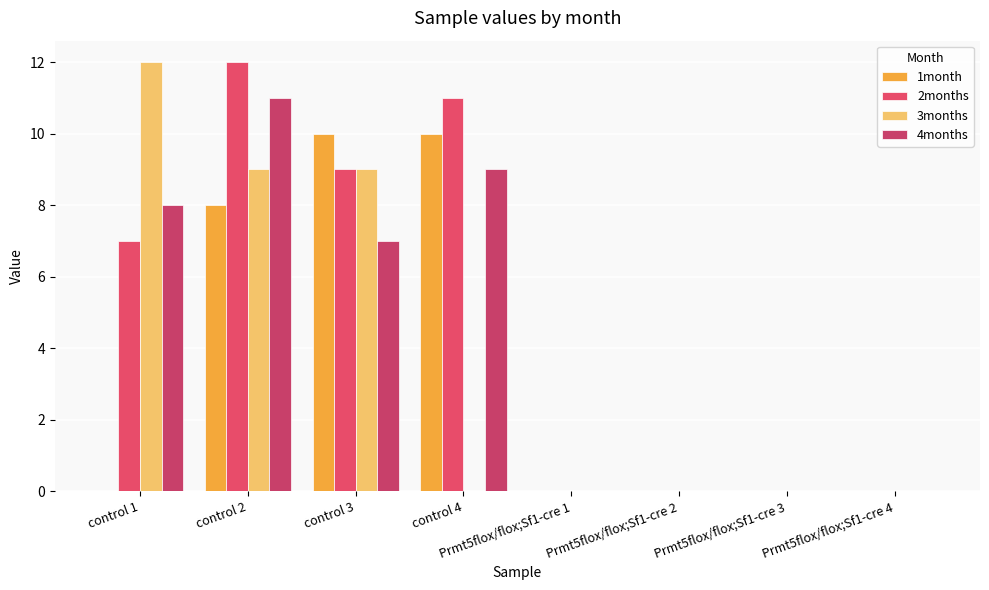

Are the bars grouped side by side (vs. stacked)?

Yes